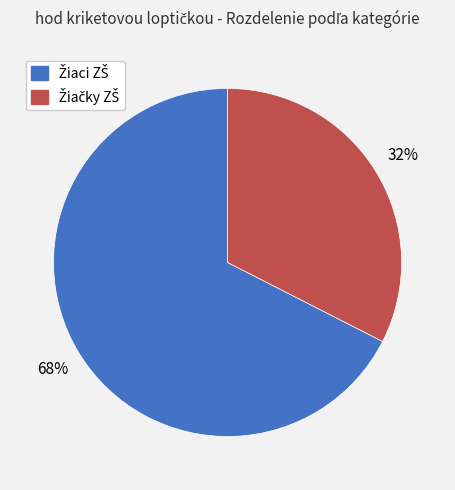

Does any single category account for the majority?

Yes